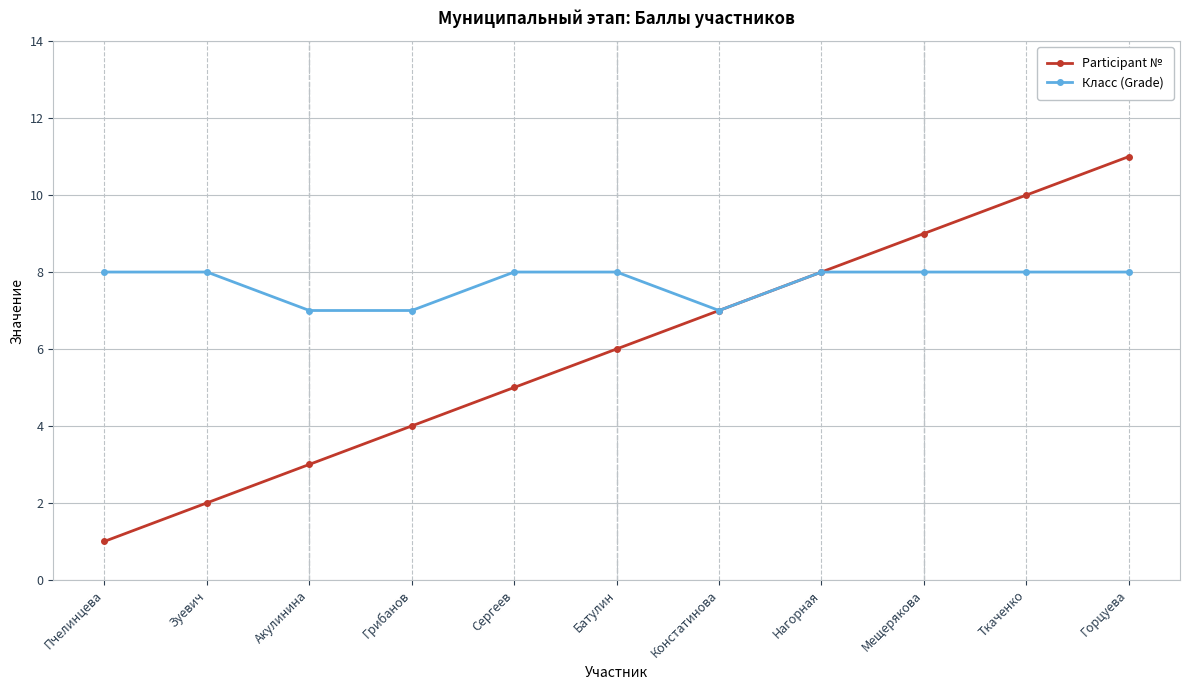

What are all the series names shown in the legend?

Participant №, Класс (Grade)